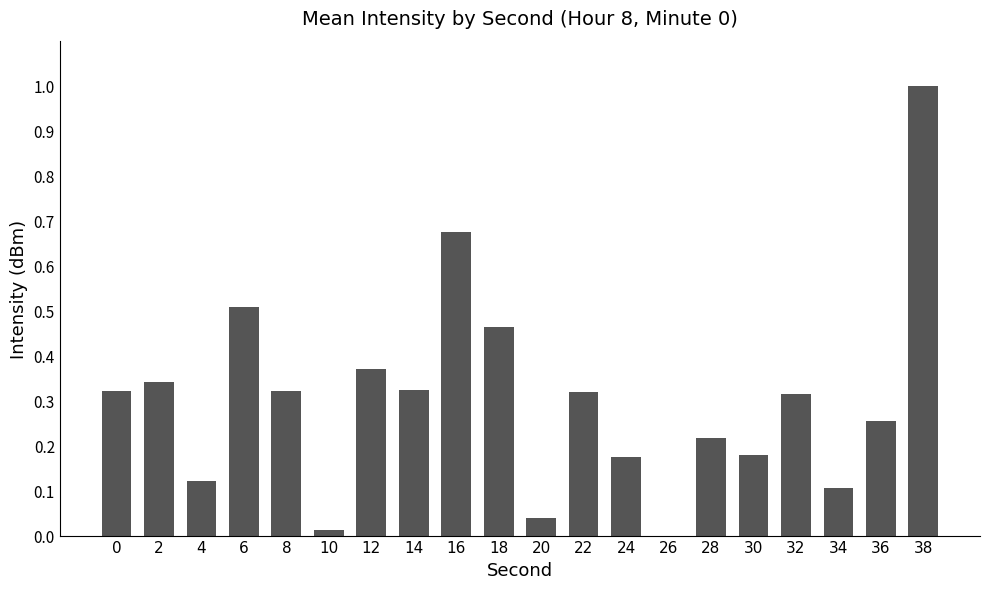

What is the sum of all values?

6.1